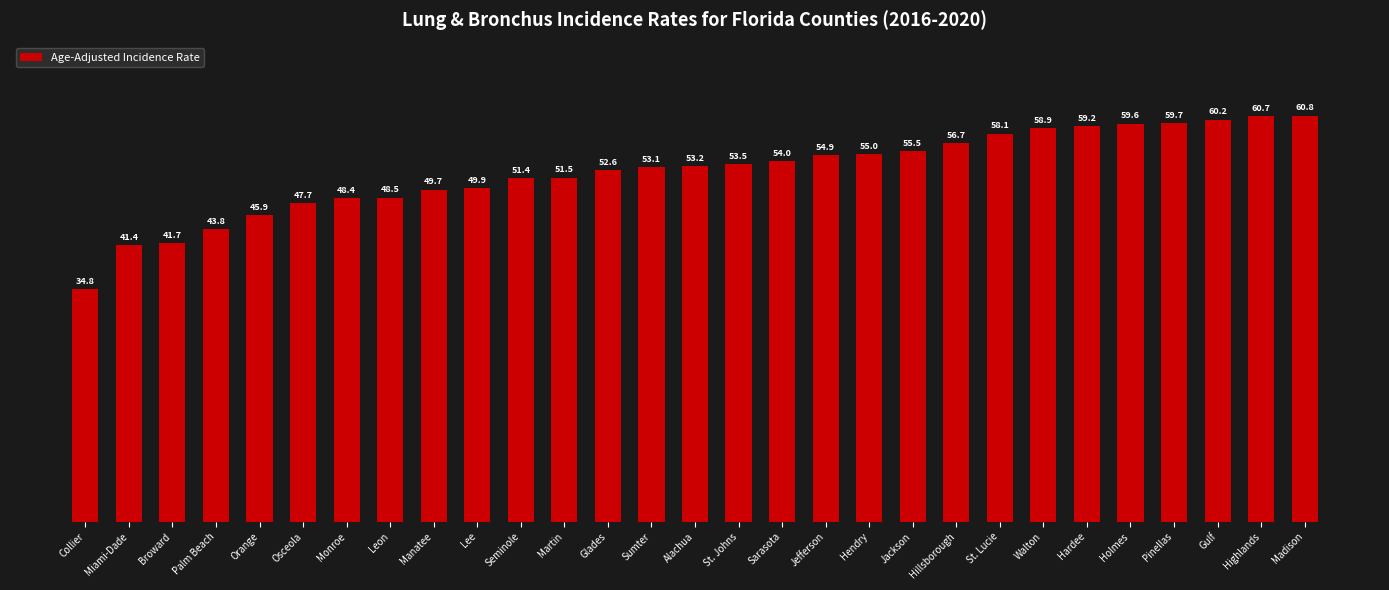

Approximately how many times larger is the value at Holmes compared to Hardee?

1.0